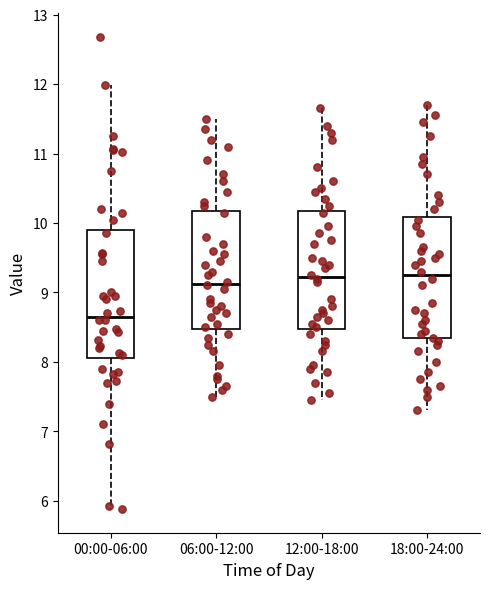

Reading left to right, transcribe this box plot: for each box, give where its median line is, the range the box spans, and where its two whiskers end, as read against the y-axis. The values are not printed on the chart, so give them approximately, as read against the axis.

00:00-06:00: median 8.7, box 8.1 to 9.9, whiskers 5.9 to 12.0
06:00-12:00: median 9.1, box 8.5 to 10.2, whiskers 7.5 to 11.5
12:00-18:00: median 9.2, box 8.5 to 10.2, whiskers 7.5 to 11.7
18:00-24:00: median 9.3, box 8.3 to 10.1, whiskers 7.3 to 11.7